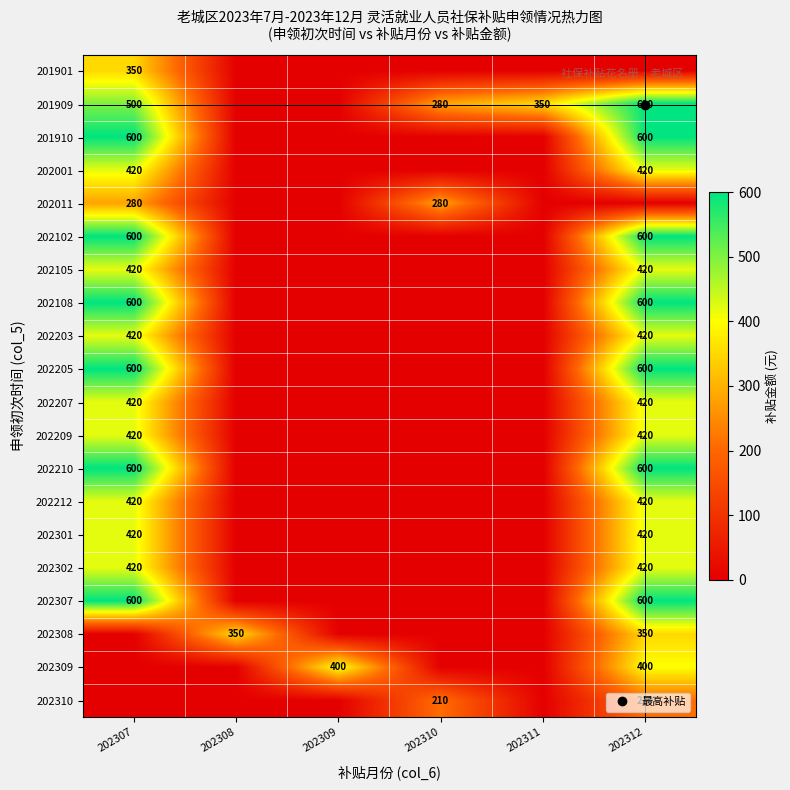

What is the total value across all series at 202307?

8090